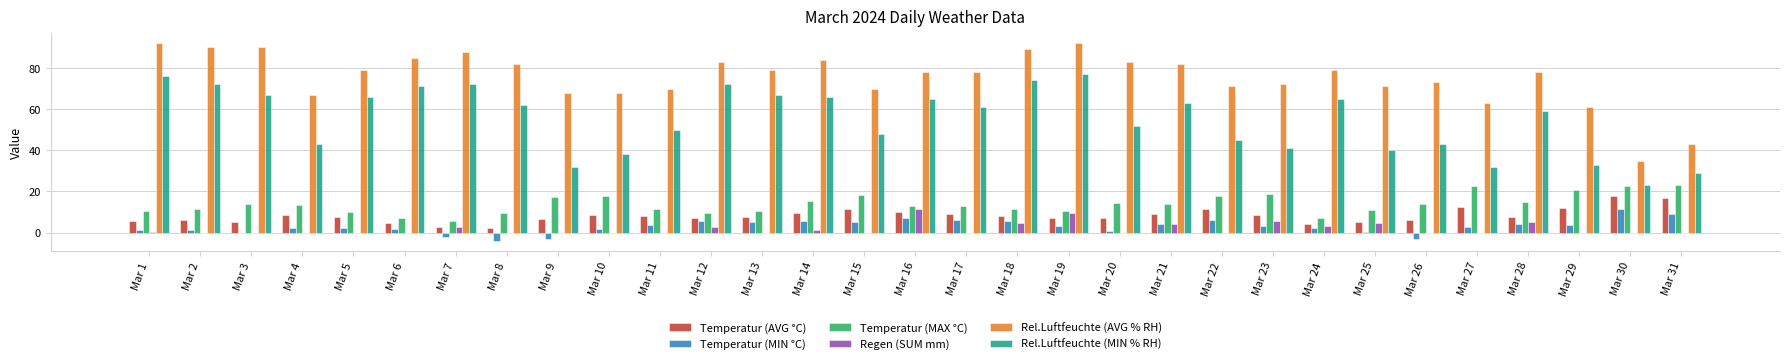

Which series has the largest total across all categories?

Rel.Luftfeuchte (AVG % RH)